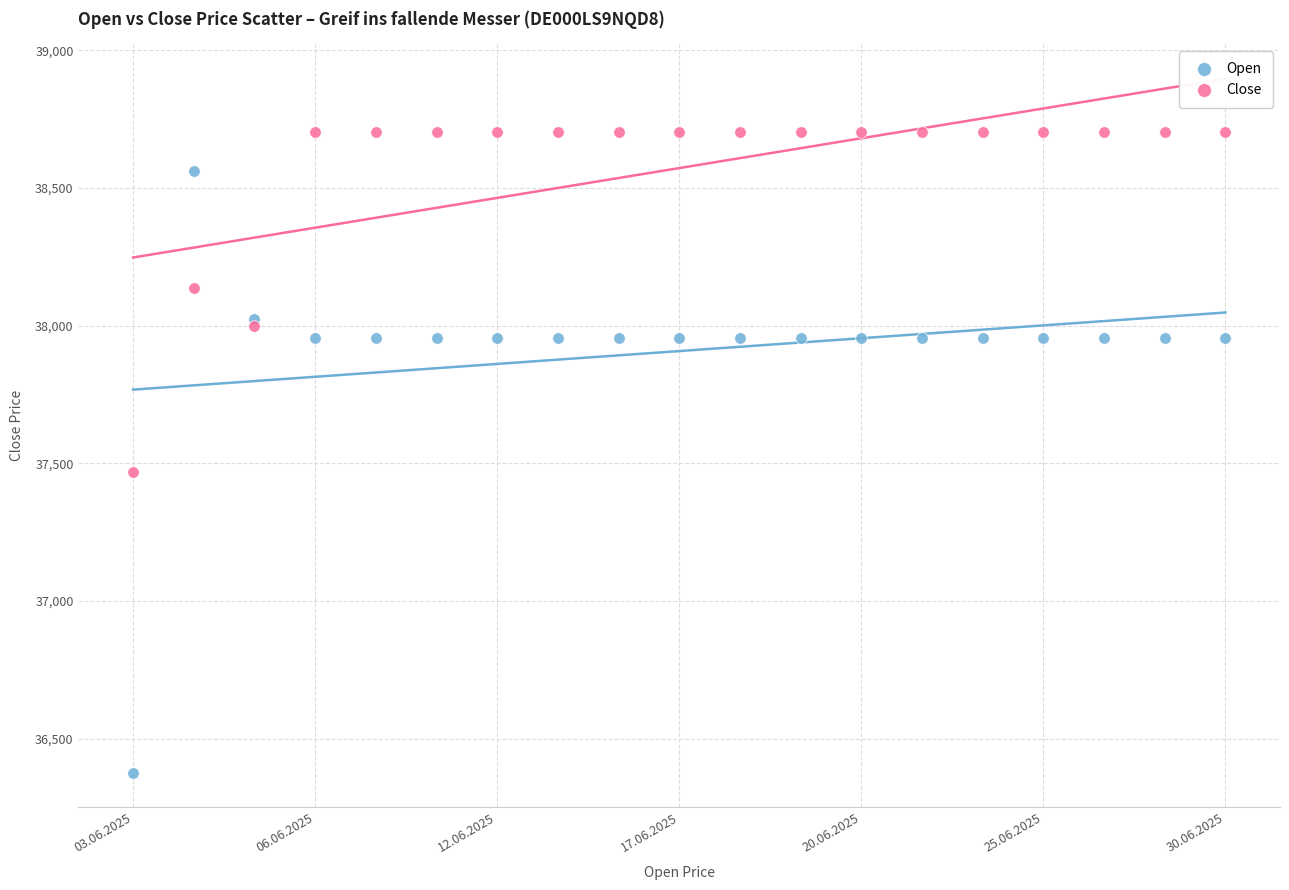

Which series reaches the minimum Y coordinate?

Open